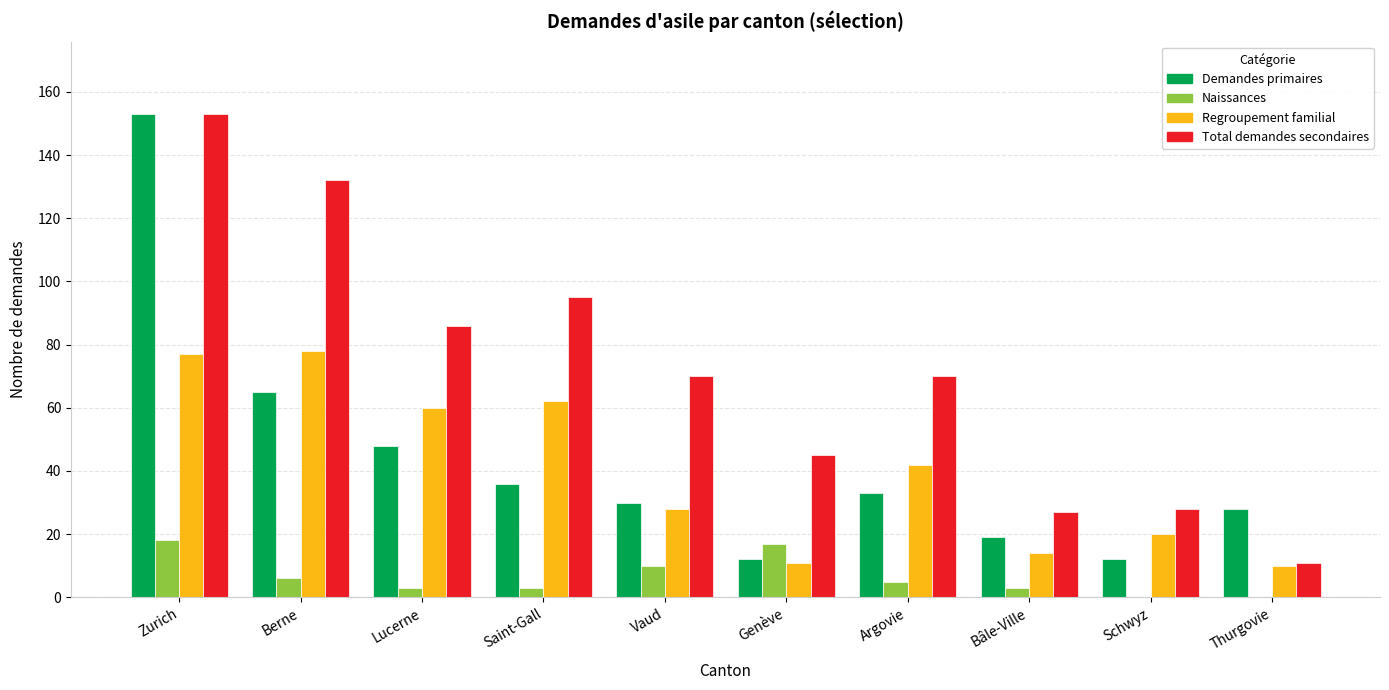

Which series has the largest total across all categories?

Total demandes secondaires